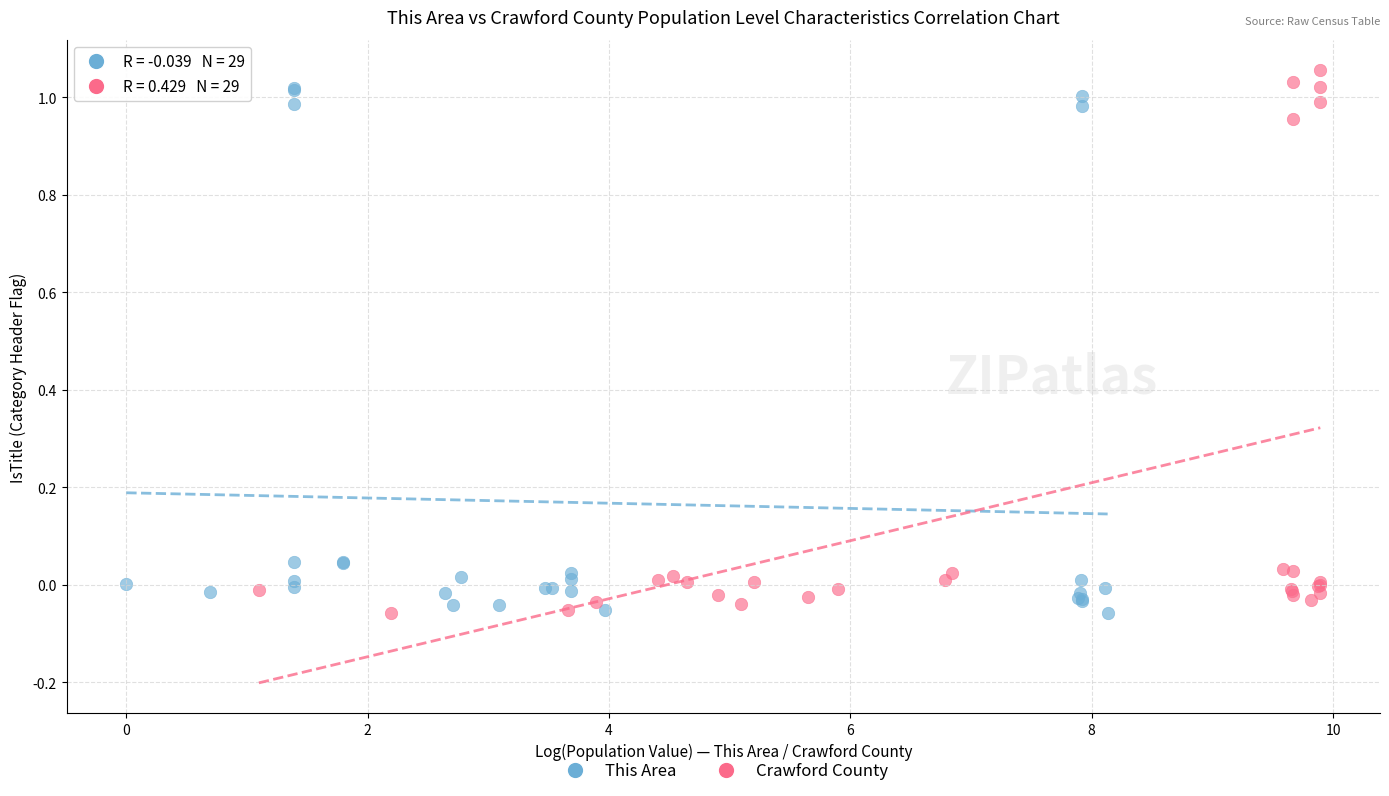

Which series has the largest Y range (max minus min)?

Crawford County